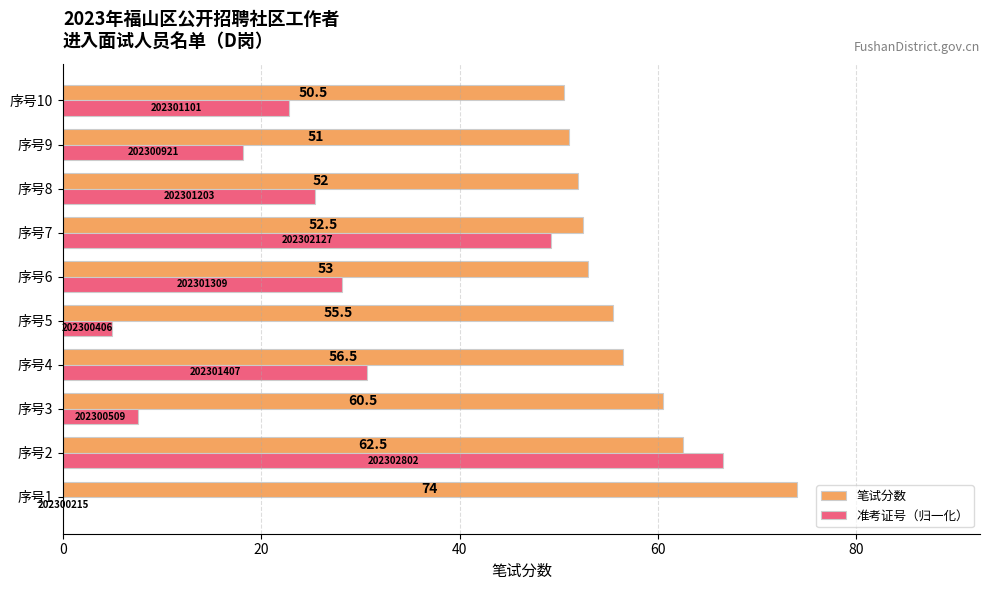

Where is 笔试分数 nearest to the value 62?

序号2